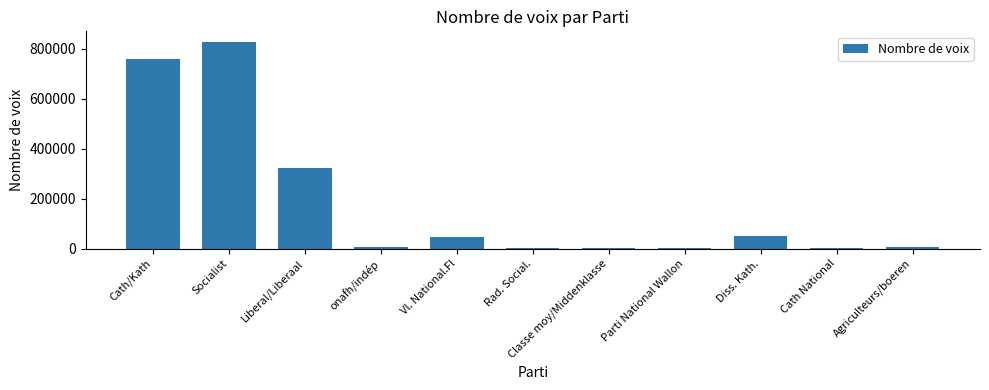

How many data points does each series have?

11